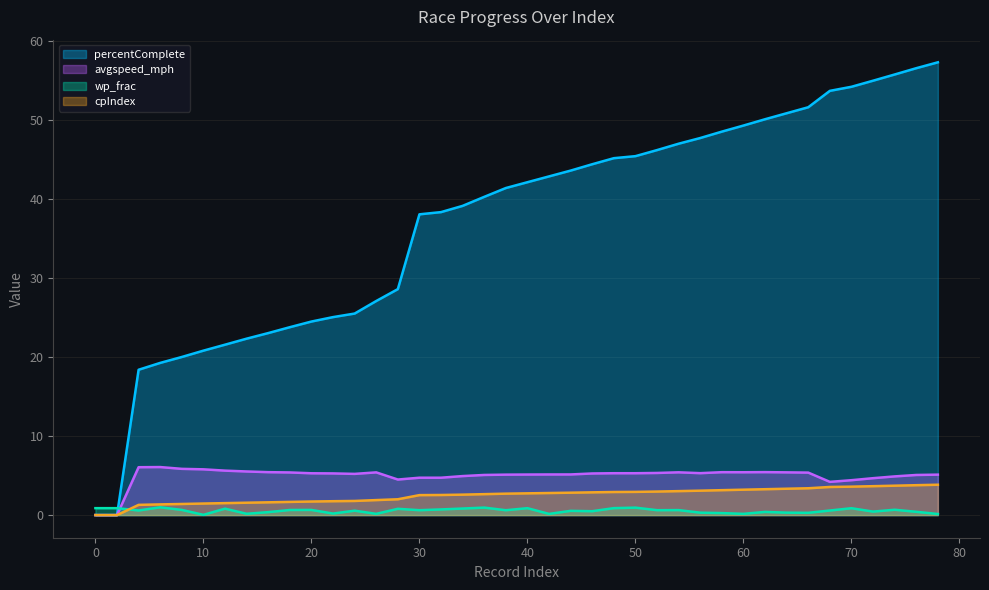

Rank the categories by percentComplete value from lowest to highest.

0, 2, 4, 6, 8, 10, 12, 14, 16, 18, 20, 22, 24, 26, 28, 30, 32, 34, 36, 38, 40, 42, 44, 46, 48, 50, 52, 54, 56, 58, 60, 62, 64, 66, 68, 70, 72, 74, 76, 78